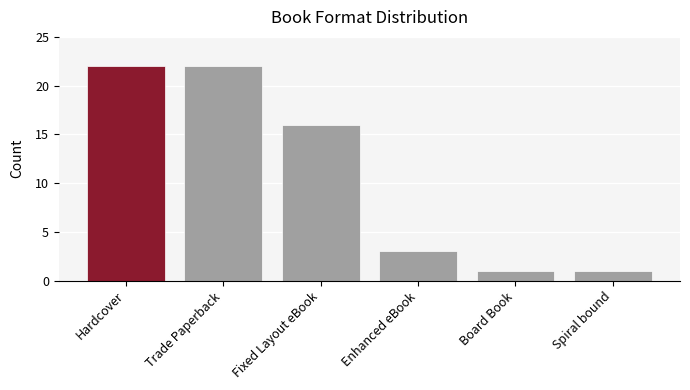

What is the sum of the values at Hardcover and Enhanced eBook?

25